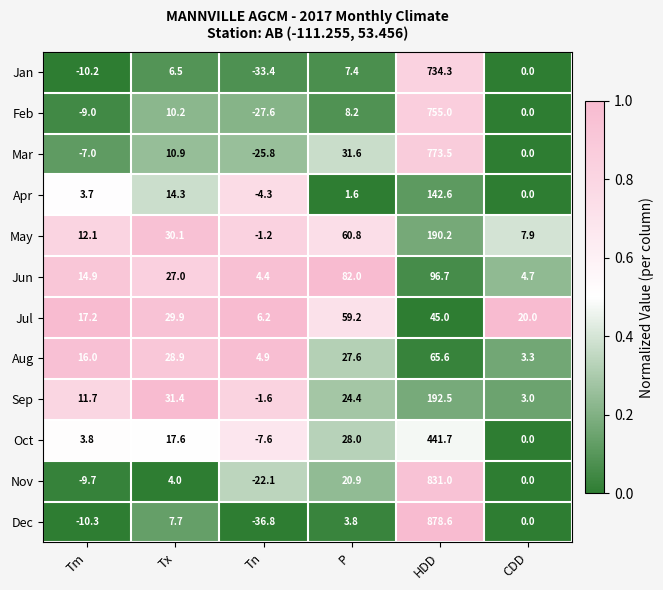

The Oct series shows 3.8 at Tm. True or false?

True